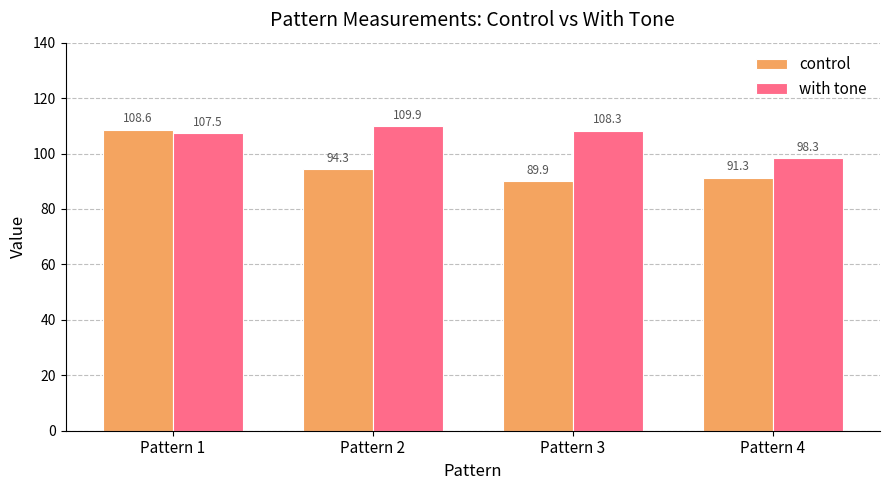

What is the minimum value for with tone?

98.3